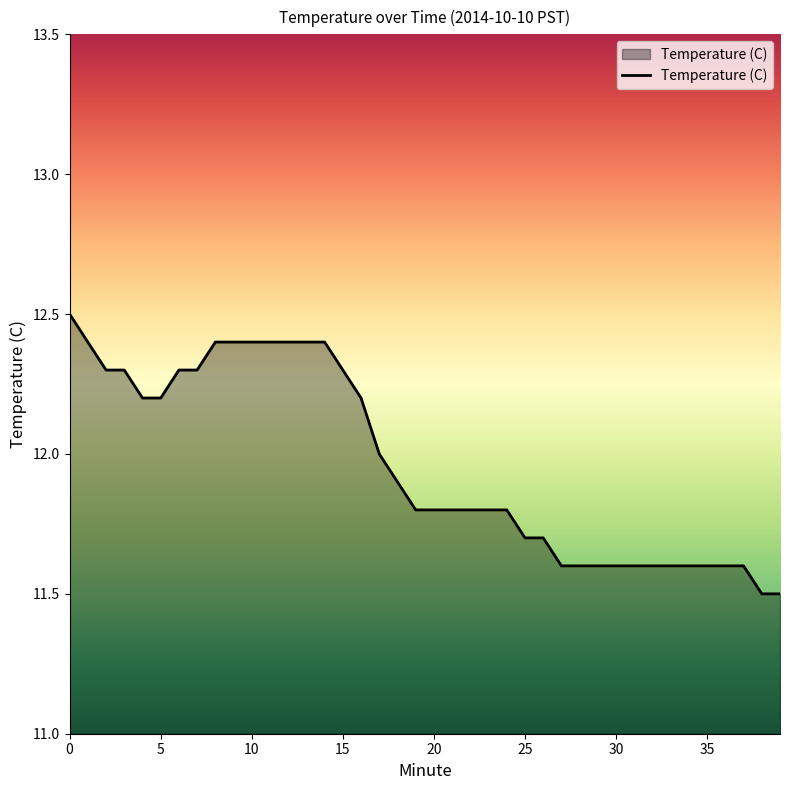

What is the minimum value shown in the chart?

11.5